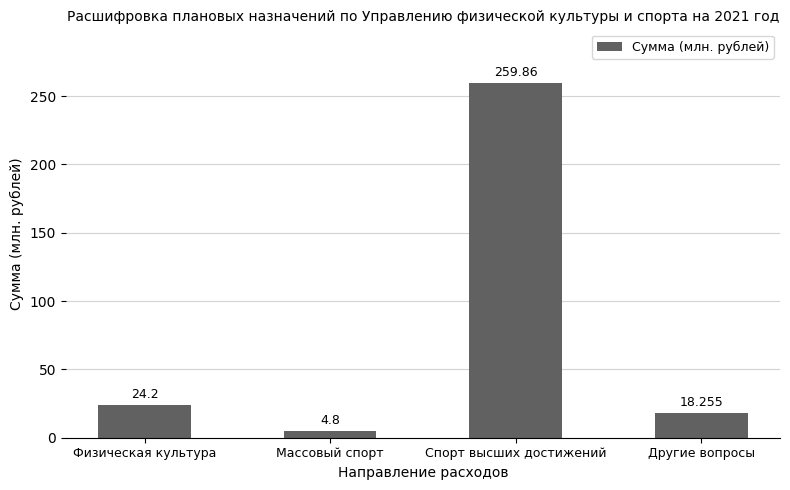

How many data points are less than 24?

2